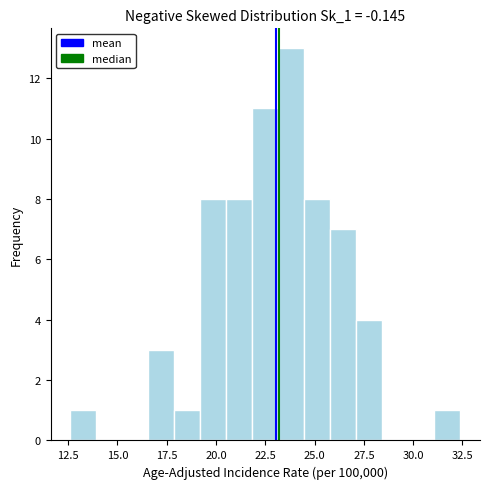

Read against the x-axis, roughly where is the centre of the tallest bar?

24.0